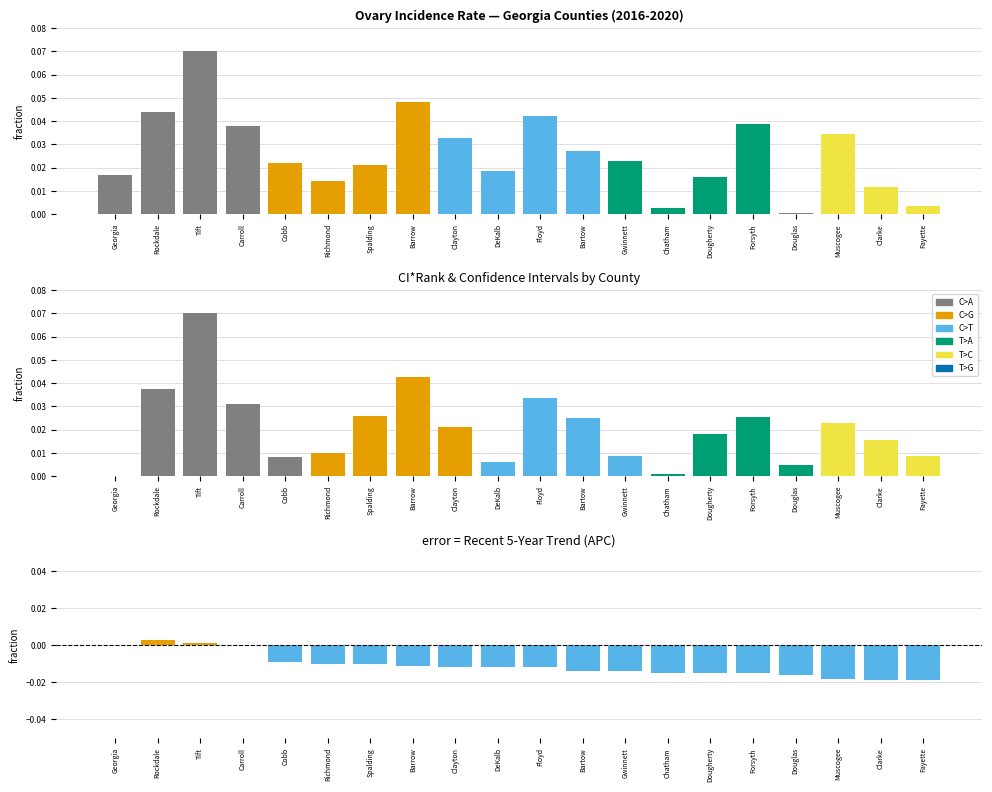

Count the number of categories in the chart.

20